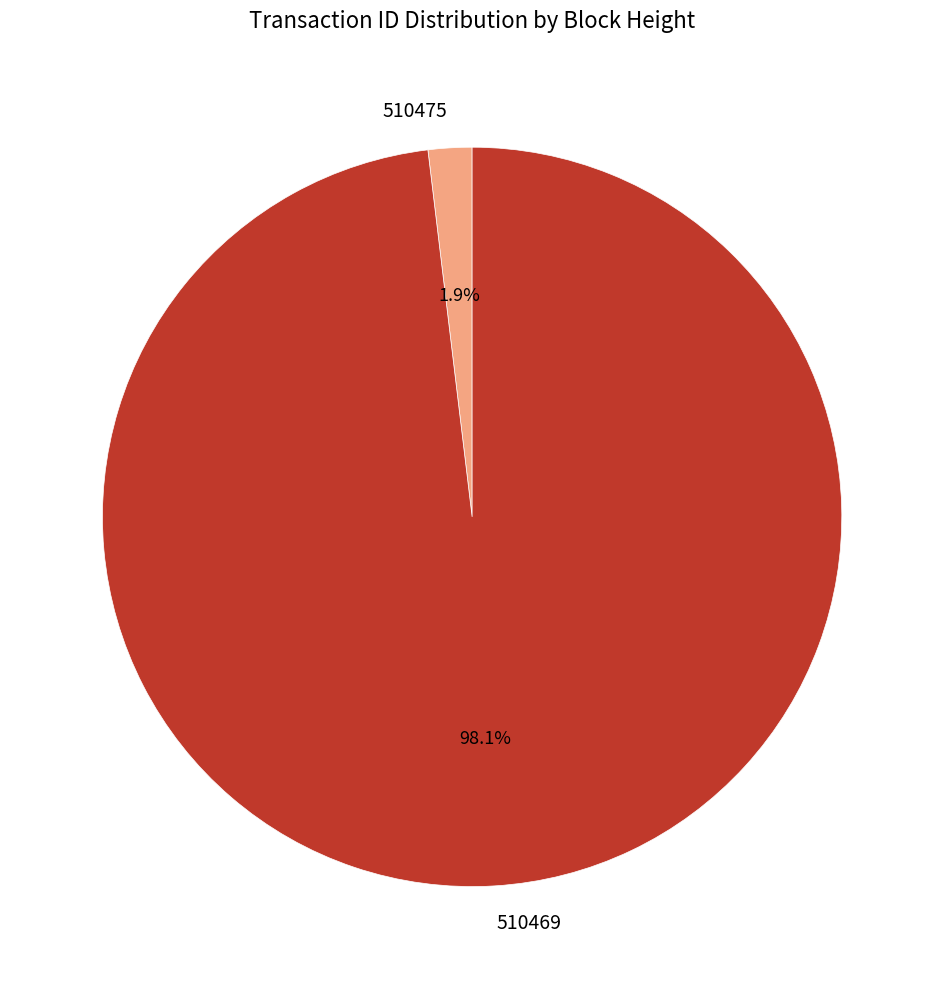

Between 510469 and 510475, which is larger?

510469